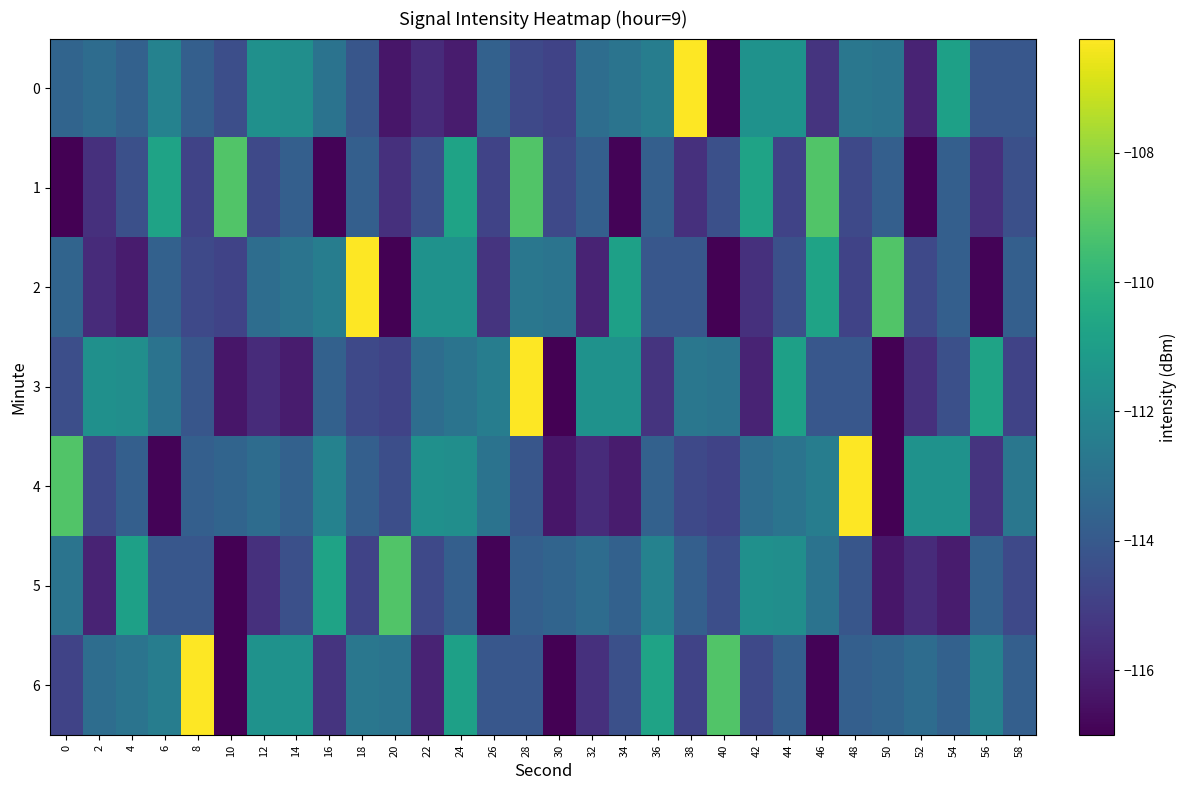

Between 10 and 16, which is larger?

16